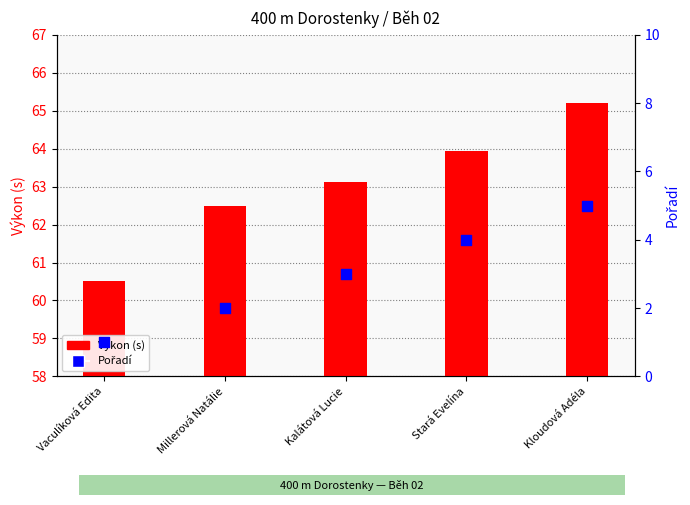

Is the value of Pořadí at Kloudová Adéla greater than the value of Výkon (s) at Vaculíková Edita?

No